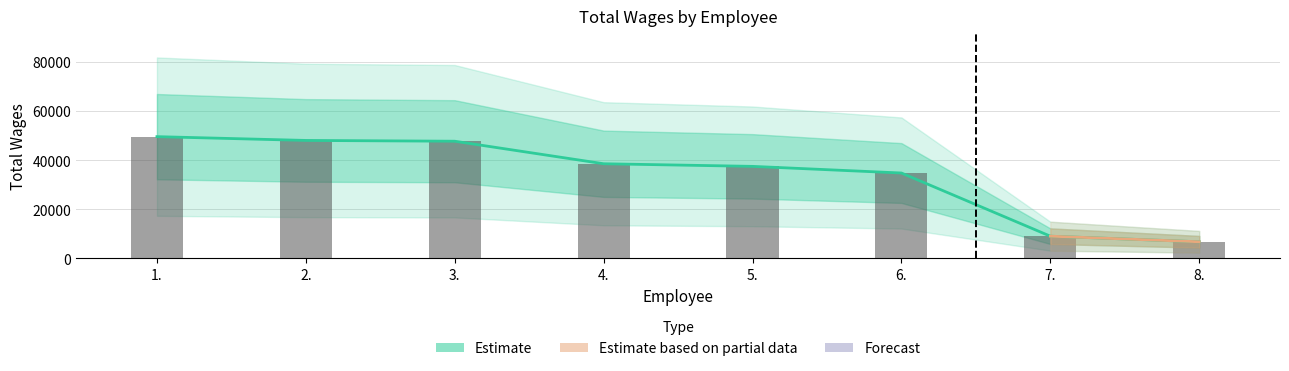

Are the bars horizontal?

No